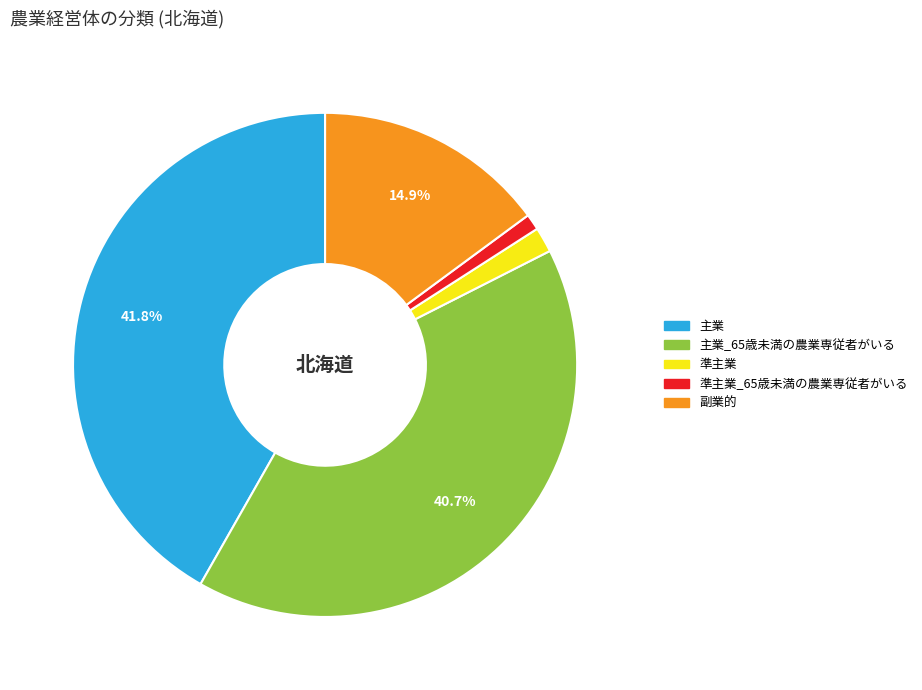

Is there a majority slice in this chart?

No